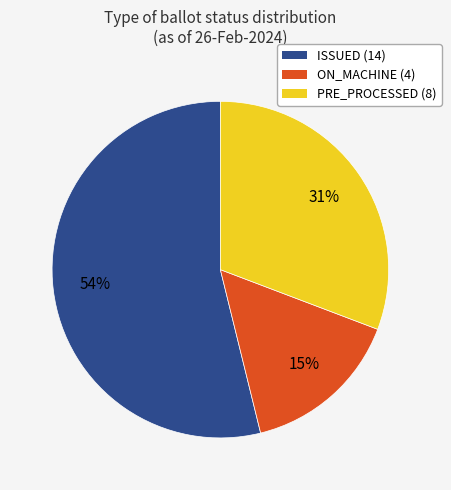

To the nearest percent, what is the average slice percentage?

33%